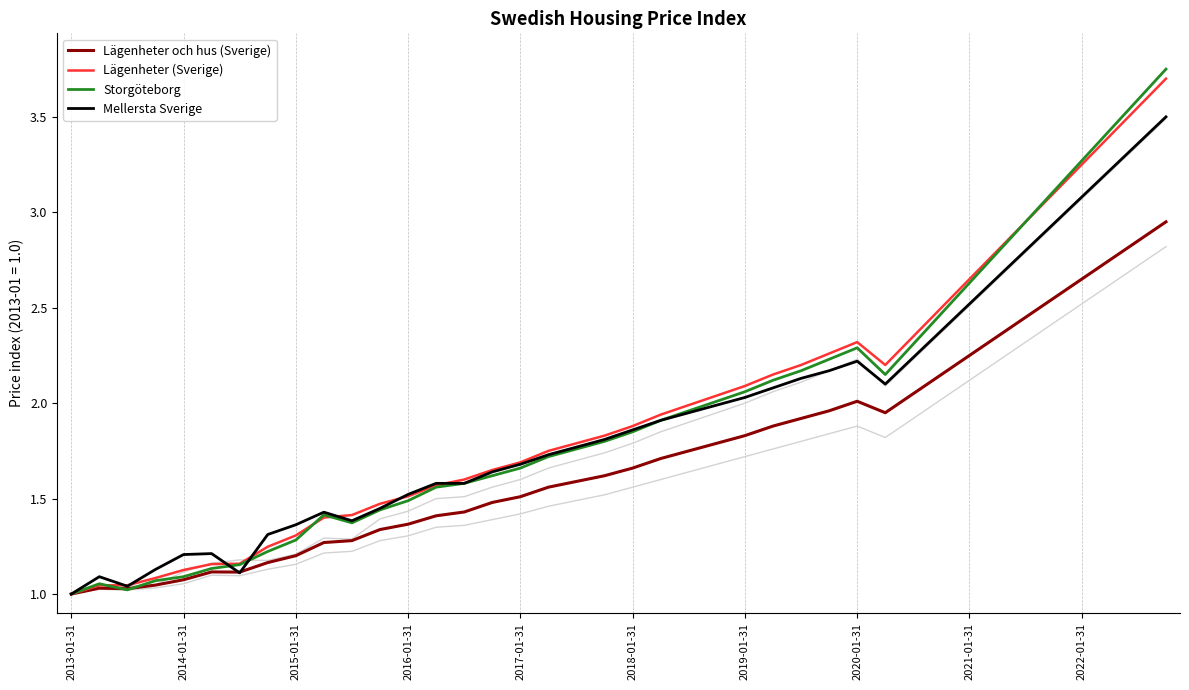

What is the highest value of the Lägenheter (Sverige) series?

3.7